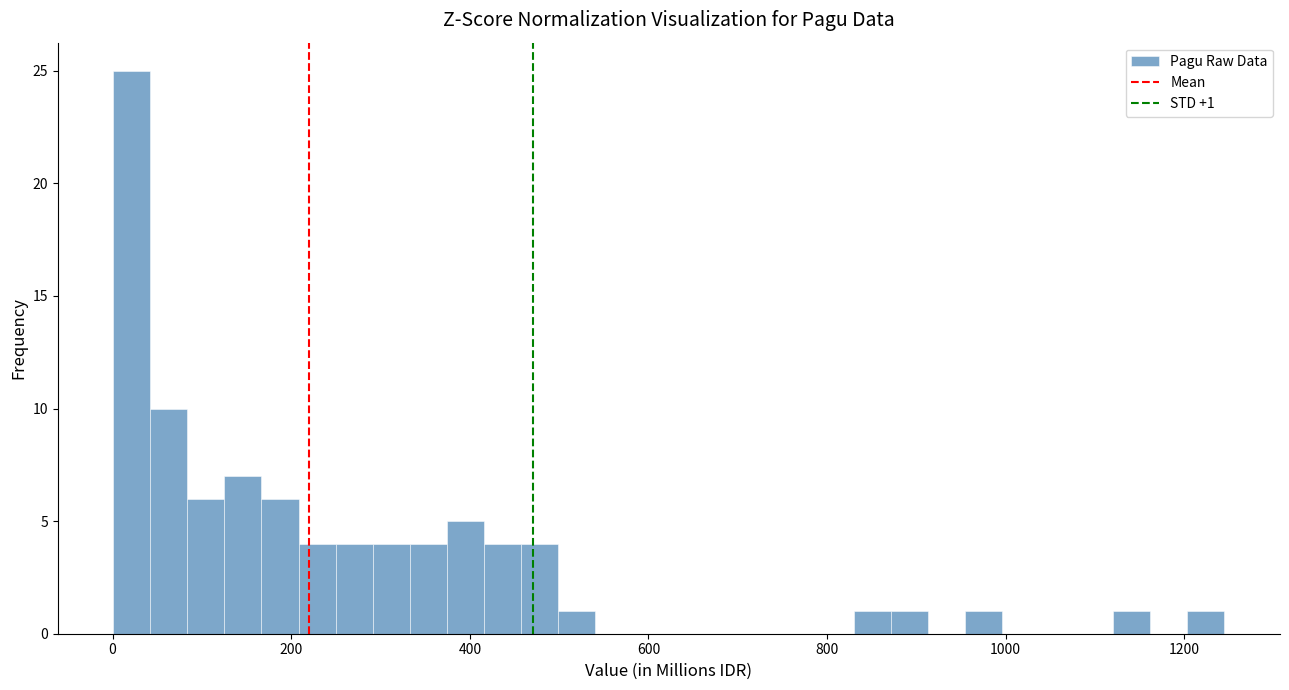

Around what value on the x-axis is the tallest bar? Give the approximate position of its centre, as read against the axis.

20